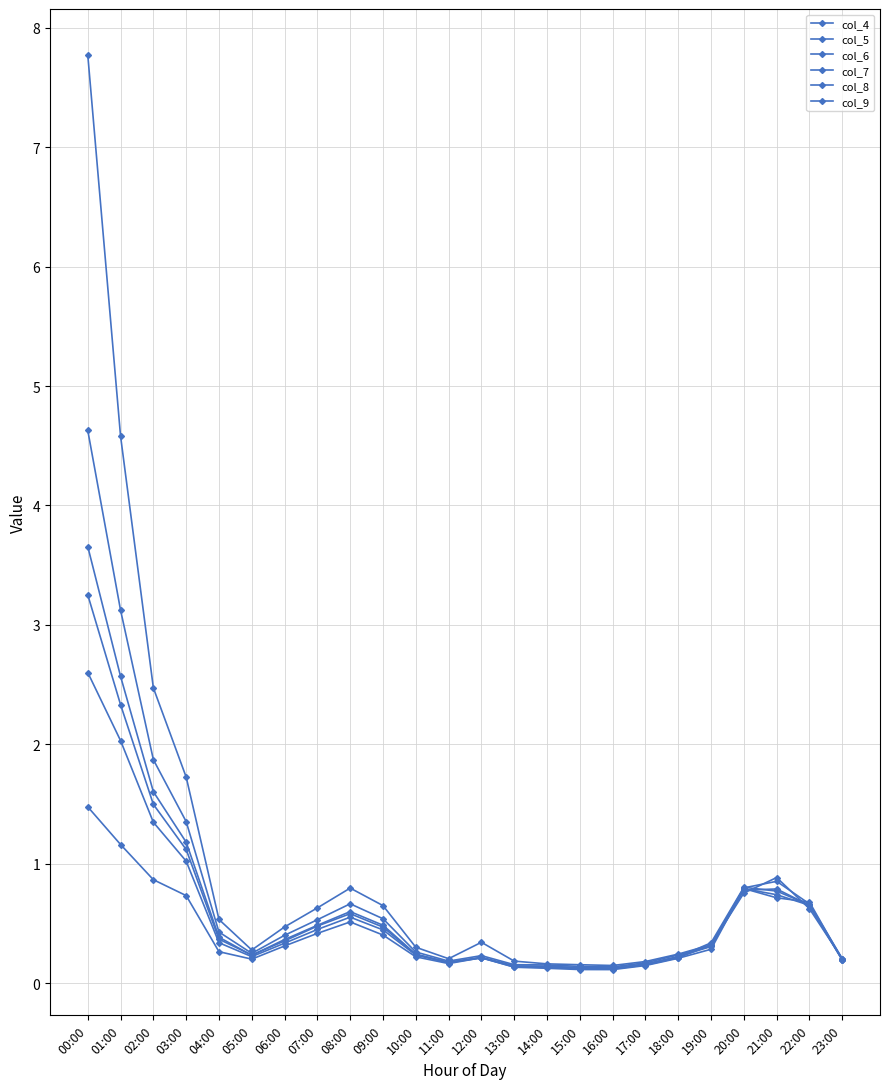

Is this an area chart (filled region under the line)?

No